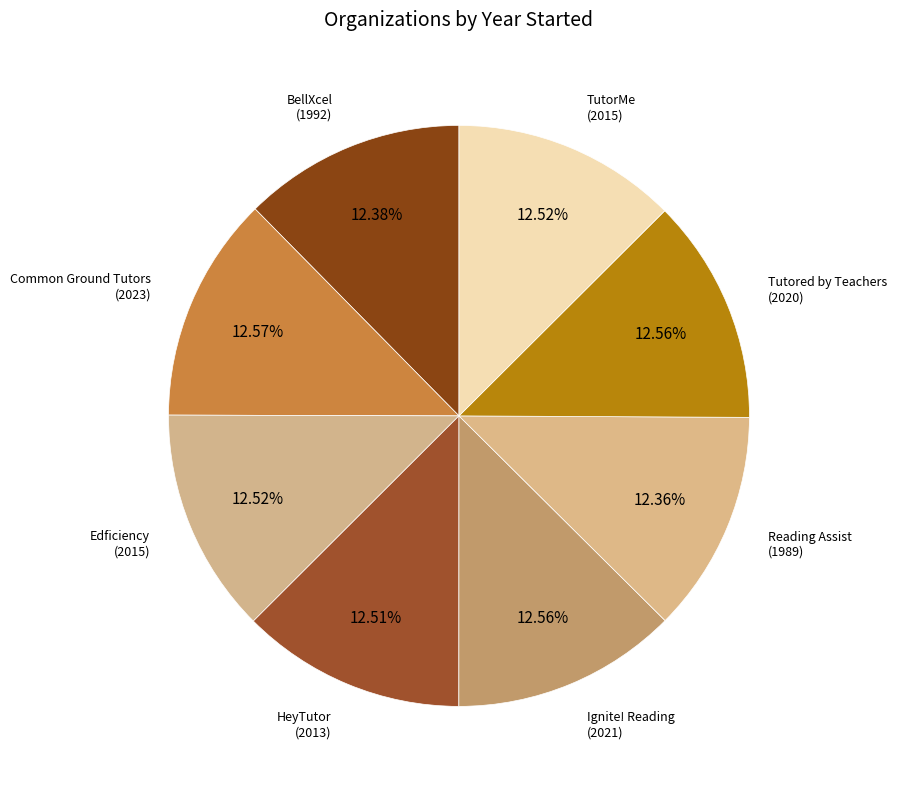

Combined, what portion of the pie is BellXcel and Reading Assist?

24.7%